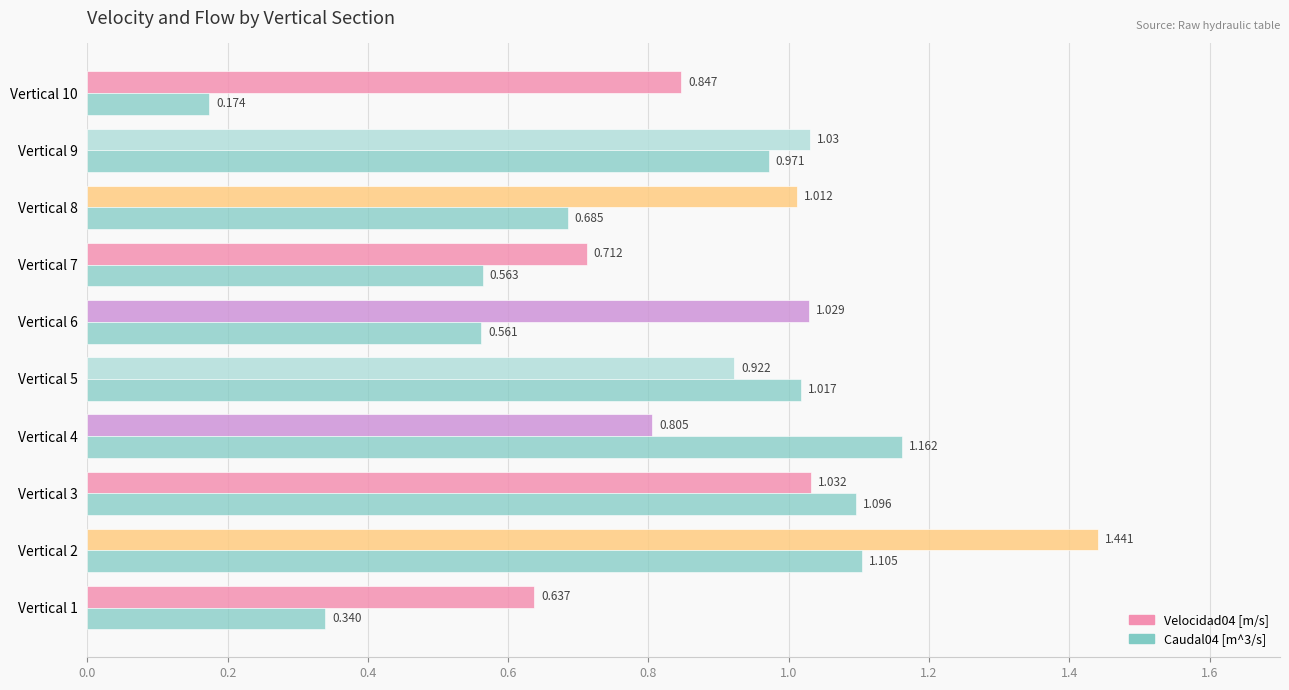

What is the average value of the Caudal04 [m^3/s] series?

0.8